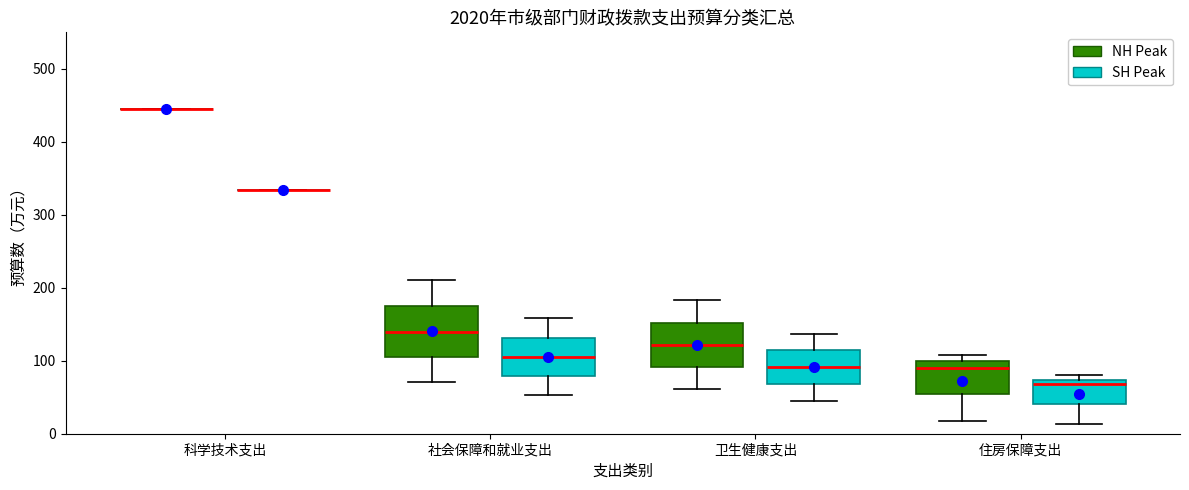

Where does the lower whisker of the box for 卫生健康支出 (NH Peak) end on the y-axis? The values are not printed on the chart, so give them approximately, as read against the axis.

60